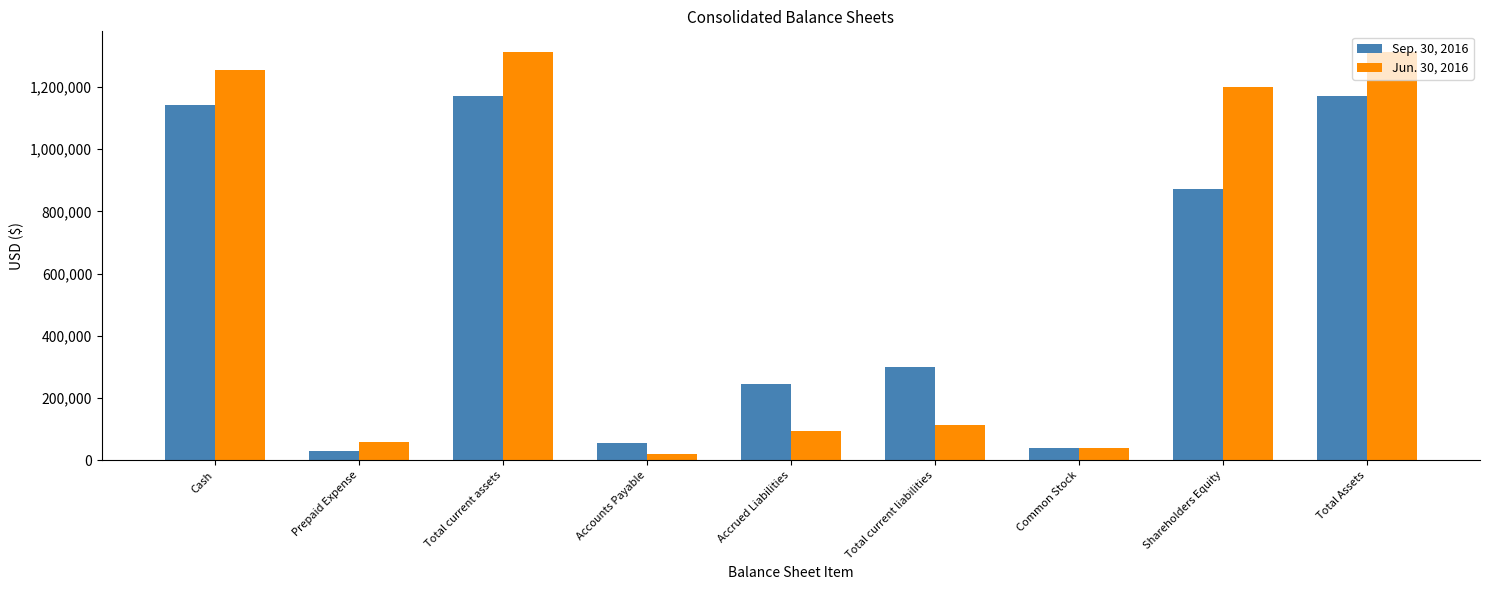

Which series has the widest spread of values?

Jun. 30, 2016